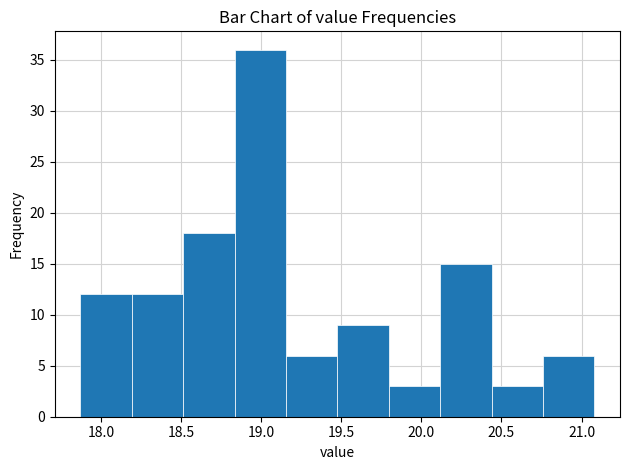

What is the height of the bar covering 18.20 to 18.50 on the x-axis? Neither the bar edges nor the heights are printed on the chart, so give them approximately, as read against the axes.

12